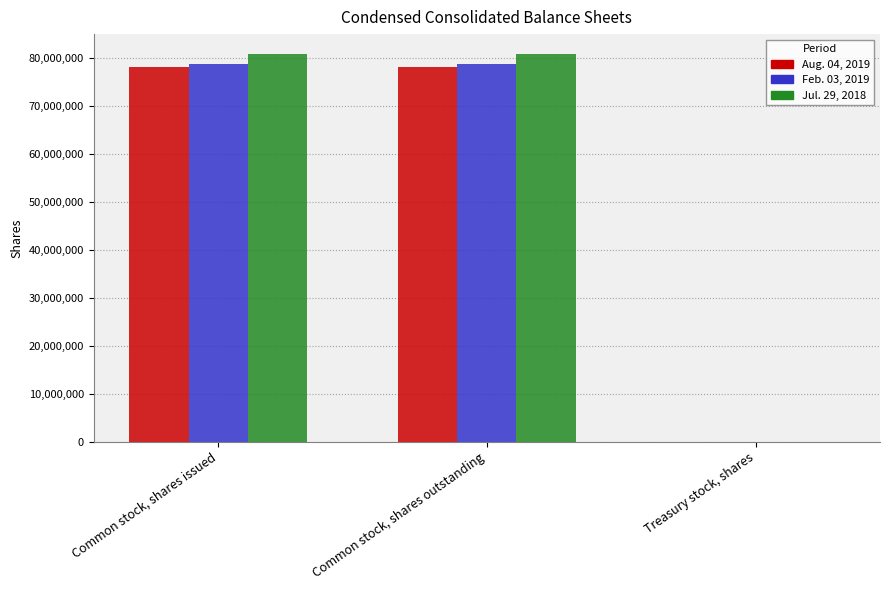

True or false: Feb. 03, 2019 has a value of 2000 at Treasury stock, shares.

True